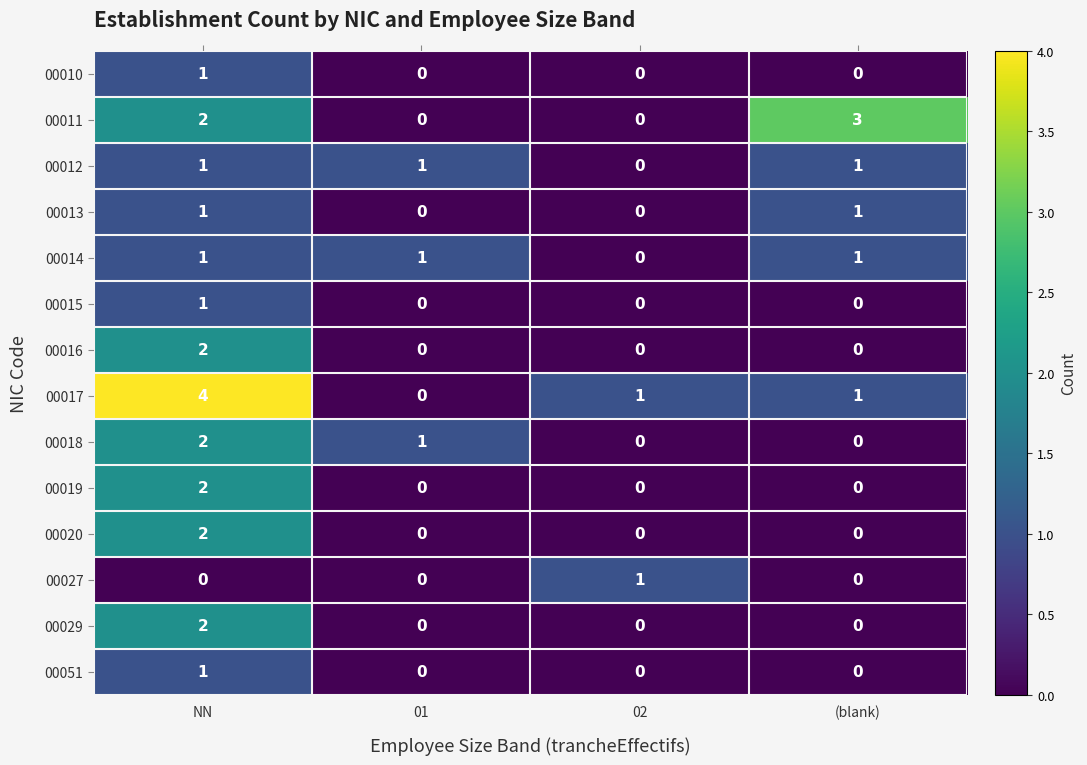

Is it true that 00018 equals 1 at 01?

True